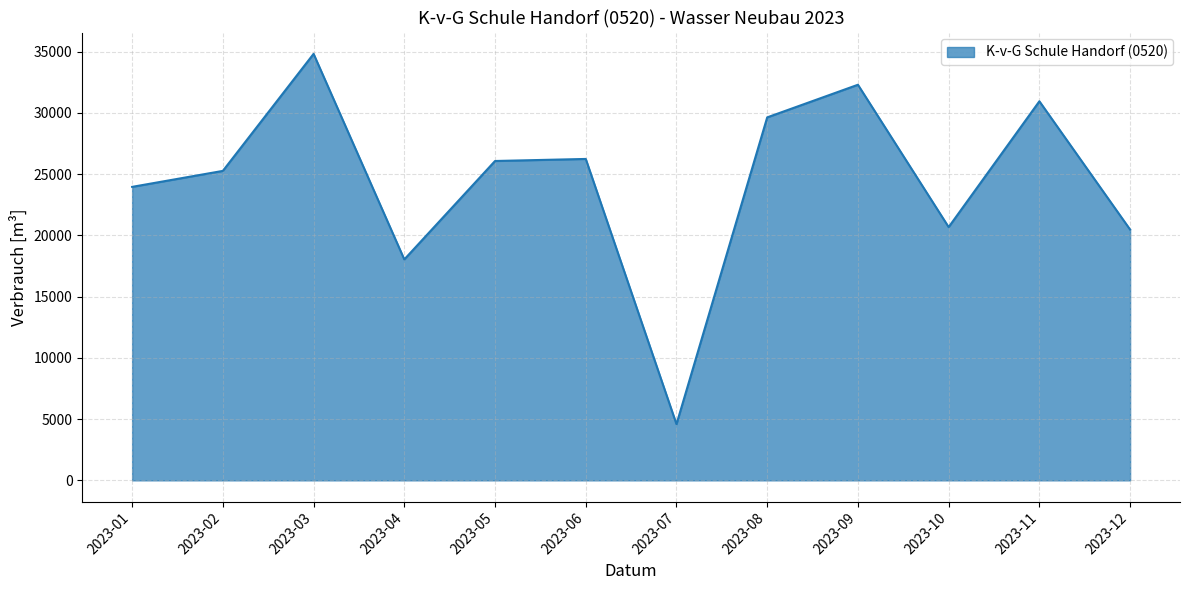

The value at 2023-04 is 18038. True or false?

True